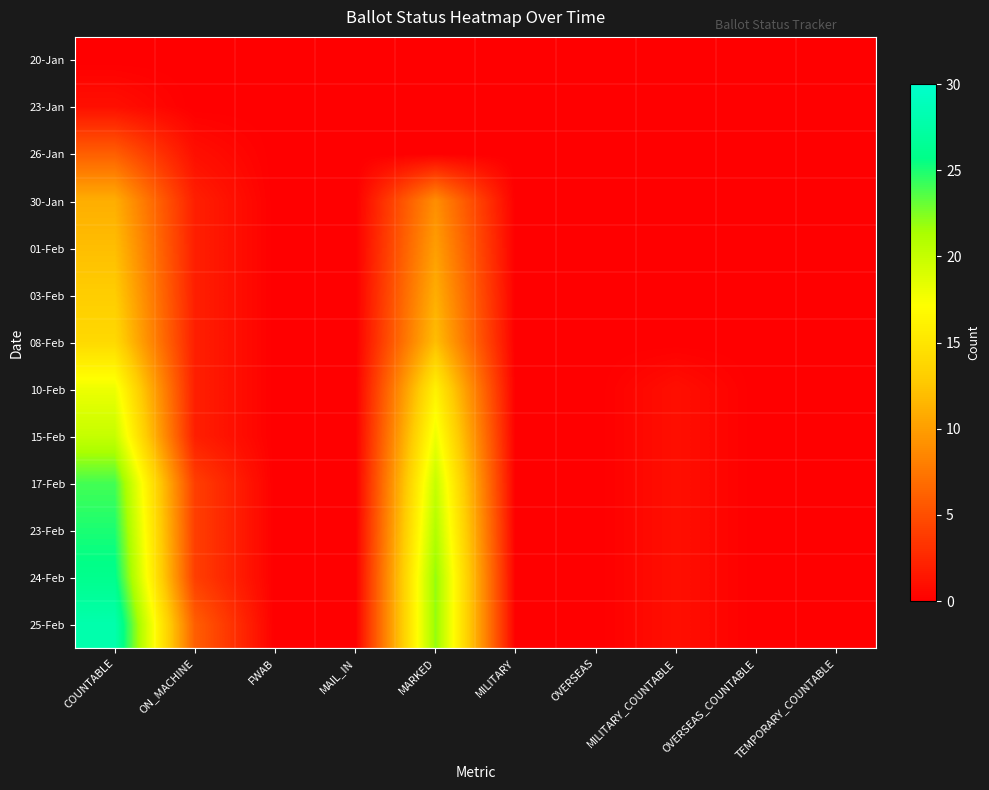

Reading left to right, extract all data points from this chart.

20-Jan: COUNTABLE=0	ON_MACHINE=0	FWAB=0	MAIL_IN=0	MARKED=0	MILITARY=0	OVERSEAS=0	MILITARY_COUNTABLE=0	OVERSEAS_COUNTABLE=0	TEMPORARY_COUNTABLE=0
23-Jan: COUNTABLE=1	ON_MACHINE=0	FWAB=0	MAIL_IN=0	MARKED=0	MILITARY=0	OVERSEAS=0	MILITARY_COUNTABLE=0	OVERSEAS_COUNTABLE=0	TEMPORARY_COUNTABLE=0
26-Jan: COUNTABLE=6	ON_MACHINE=1	FWAB=0	MAIL_IN=0	MARKED=0	MILITARY=0	OVERSEAS=0	MILITARY_COUNTABLE=0	OVERSEAS_COUNTABLE=0	TEMPORARY_COUNTABLE=0
30-Jan: COUNTABLE=11	ON_MACHINE=2	FWAB=0	MAIL_IN=0	MARKED=9	MILITARY=0	OVERSEAS=0	MILITARY_COUNTABLE=0	OVERSEAS_COUNTABLE=0	TEMPORARY_COUNTABLE=0
01-Feb: COUNTABLE=12	ON_MACHINE=2	FWAB=0	MAIL_IN=0	MARKED=10	MILITARY=0	OVERSEAS=0	MILITARY_COUNTABLE=0	OVERSEAS_COUNTABLE=0	TEMPORARY_COUNTABLE=0
03-Feb: COUNTABLE=13	ON_MACHINE=2	FWAB=0	MAIL_IN=0	MARKED=11	MILITARY=0	OVERSEAS=0	MILITARY_COUNTABLE=0	OVERSEAS_COUNTABLE=0	TEMPORARY_COUNTABLE=0
08-Feb: COUNTABLE=14	ON_MACHINE=2	FWAB=0	MAIL_IN=0	MARKED=12	MILITARY=0	OVERSEAS=0	MILITARY_COUNTABLE=0	OVERSEAS_COUNTABLE=0	TEMPORARY_COUNTABLE=0
10-Feb: COUNTABLE=18	ON_MACHINE=2	FWAB=0	MAIL_IN=0	MARKED=16	MILITARY=0	OVERSEAS=0	MILITARY_COUNTABLE=1	OVERSEAS_COUNTABLE=0	TEMPORARY_COUNTABLE=0
15-Feb: COUNTABLE=20	ON_MACHINE=2	FWAB=0	MAIL_IN=0	MARKED=18	MILITARY=0	OVERSEAS=0	MILITARY_COUNTABLE=1	OVERSEAS_COUNTABLE=0	TEMPORARY_COUNTABLE=0
17-Feb: COUNTABLE=24	ON_MACHINE=4	FWAB=0	MAIL_IN=0	MARKED=20	MILITARY=0	OVERSEAS=0	MILITARY_COUNTABLE=1	OVERSEAS_COUNTABLE=0	TEMPORARY_COUNTABLE=0
23-Feb: COUNTABLE=25	ON_MACHINE=4	FWAB=0	MAIL_IN=0	MARKED=21	MILITARY=0	OVERSEAS=0	MILITARY_COUNTABLE=1	OVERSEAS_COUNTABLE=0	TEMPORARY_COUNTABLE=0
24-Feb: COUNTABLE=26	ON_MACHINE=4	FWAB=0	MAIL_IN=0	MARKED=22	MILITARY=0	OVERSEAS=0	MILITARY_COUNTABLE=1	OVERSEAS_COUNTABLE=0	TEMPORARY_COUNTABLE=0
25-Feb: COUNTABLE=28	ON_MACHINE=6	FWAB=0	MAIL_IN=0	MARKED=22	MILITARY=0	OVERSEAS=0	MILITARY_COUNTABLE=1	OVERSEAS_COUNTABLE=0	TEMPORARY_COUNTABLE=0